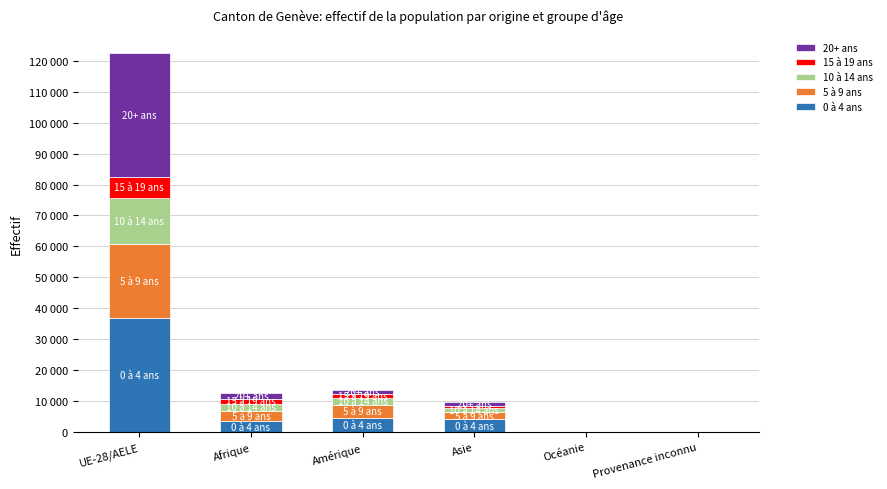

The value of 0 à 4 ans at Afrique is 3509. True or false?

True